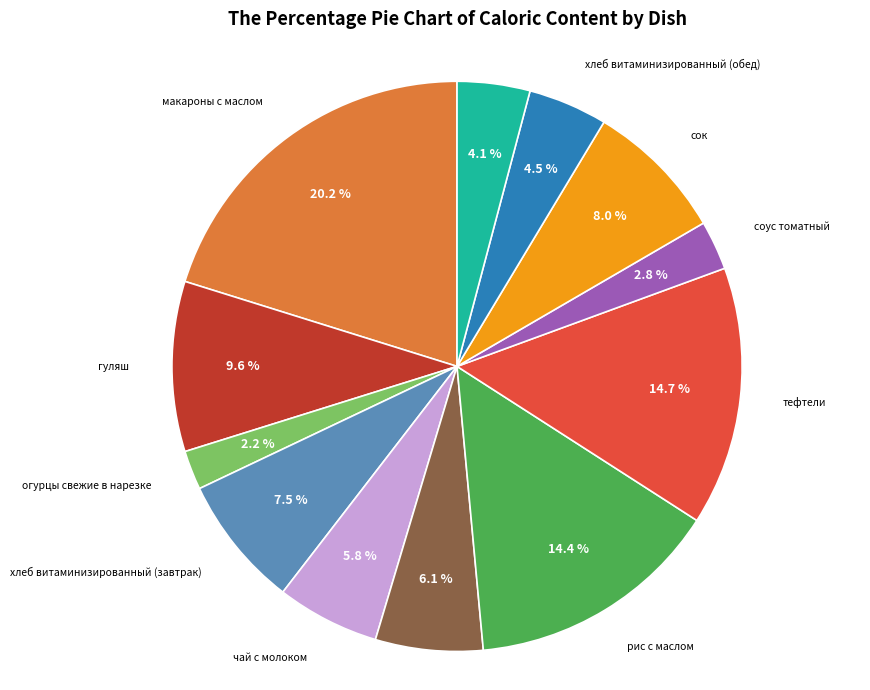

Is there a majority slice in this chart?

No